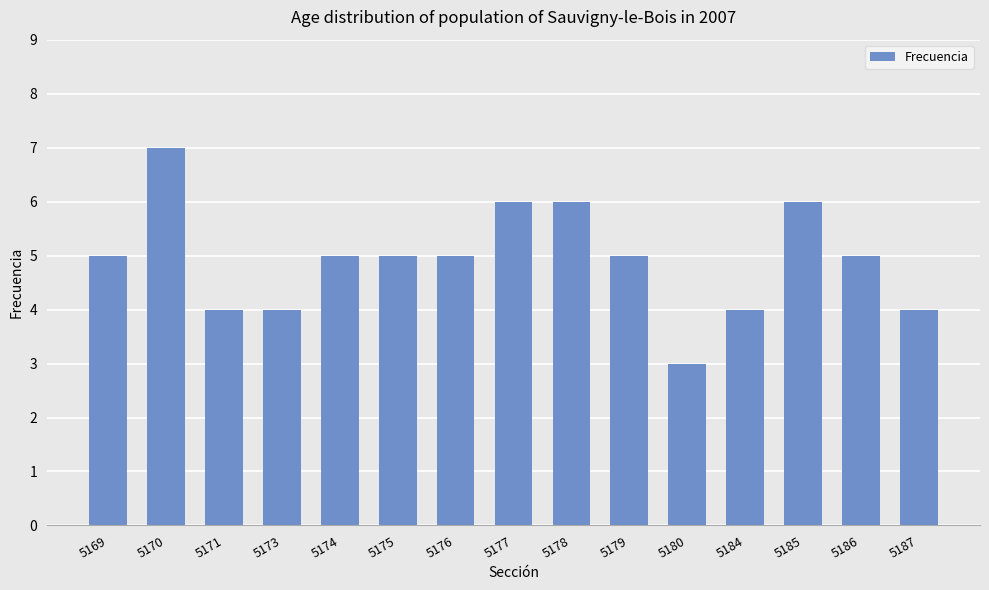

Reading left to right, extract all data points from this chart.

5169=5	5170=7	5171=4	5173=4	5174=5	5175=5	5176=5	5177=6	5178=6	5179=5	5180=3	5184=4	5185=6	5186=5	5187=4